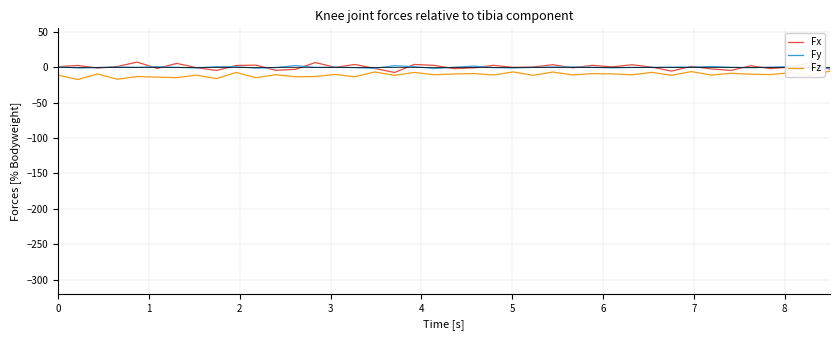

What is the smallest value displayed?

-17.4